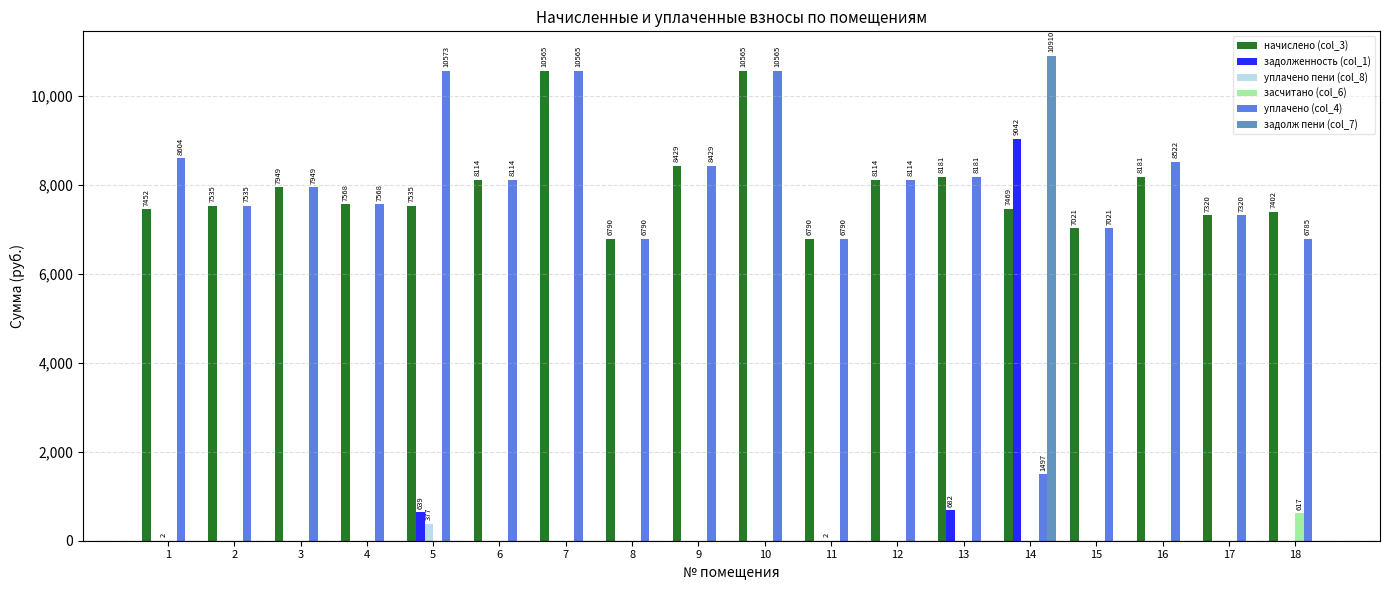

Are the bars horizontal?

No